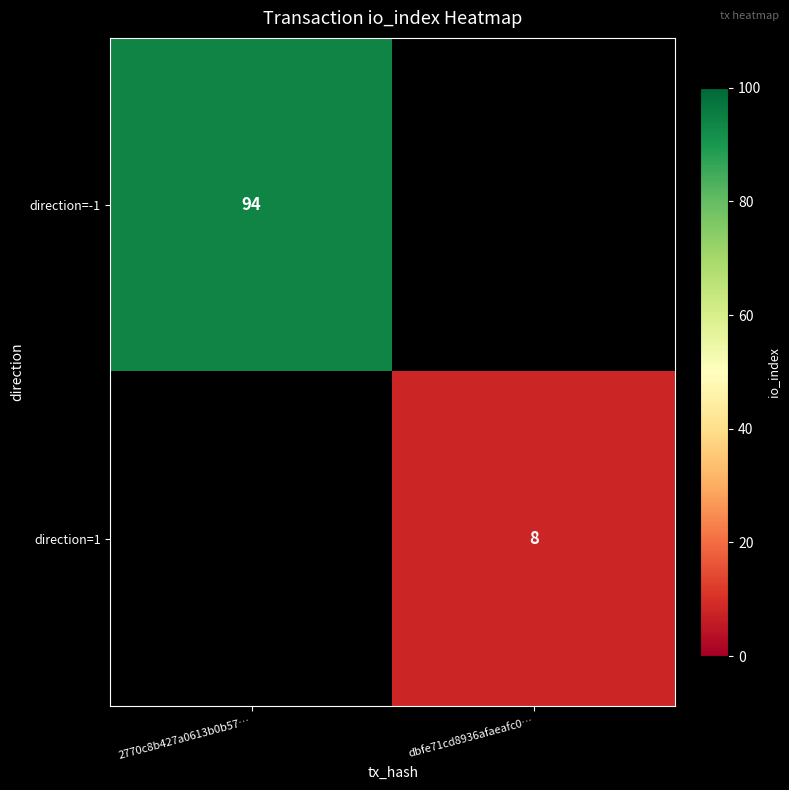

Is it true that direction=1 equals 8 at dbfe71cd8936afaeafc0…?

True